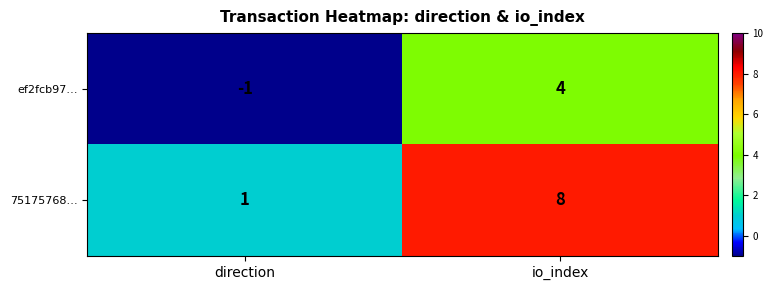

At which label is 75175768… closest to 4?

direction